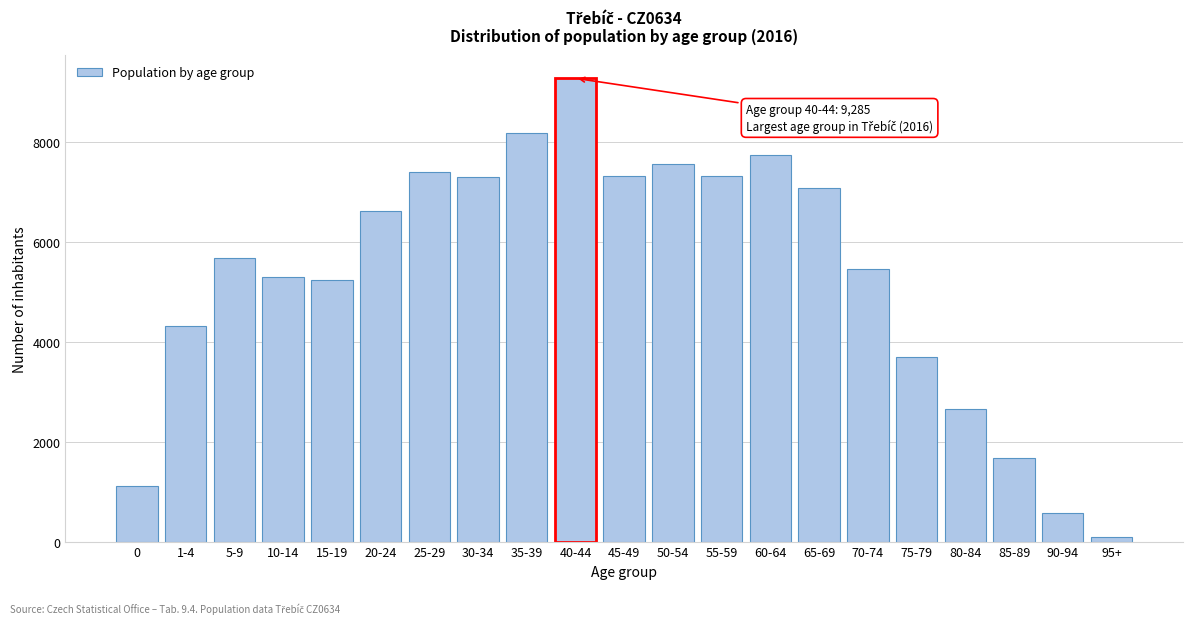

The value at 65-69 is 9830. True or false?

False